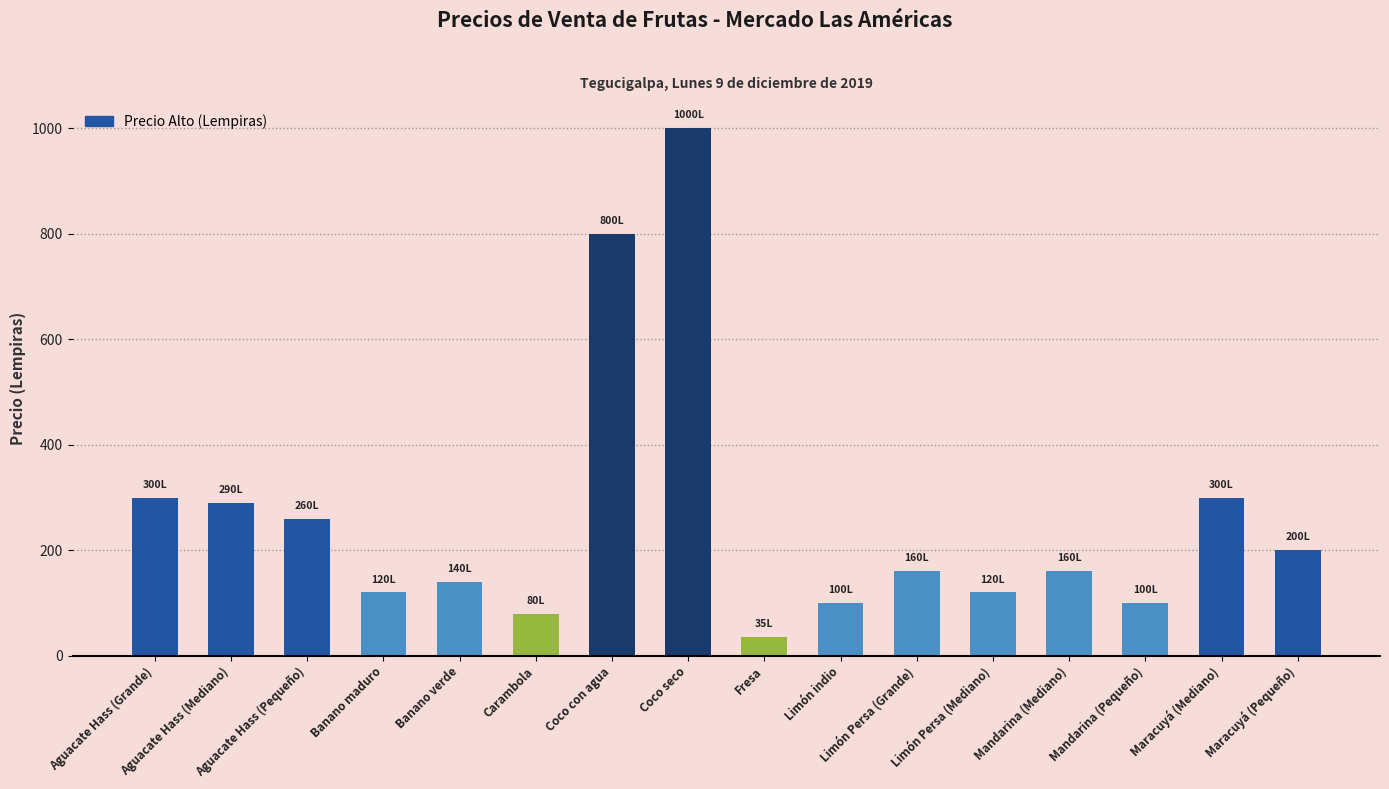

Does the chart contain any negative values?

No